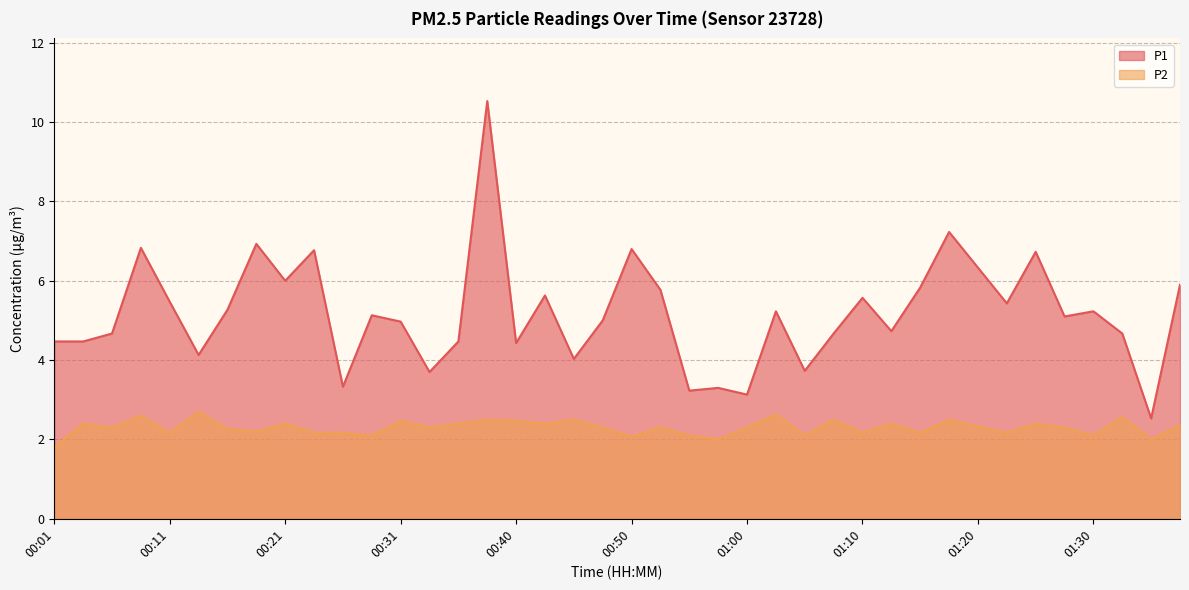

True or false: P2 has a value of 3.6 at 01:10.

False